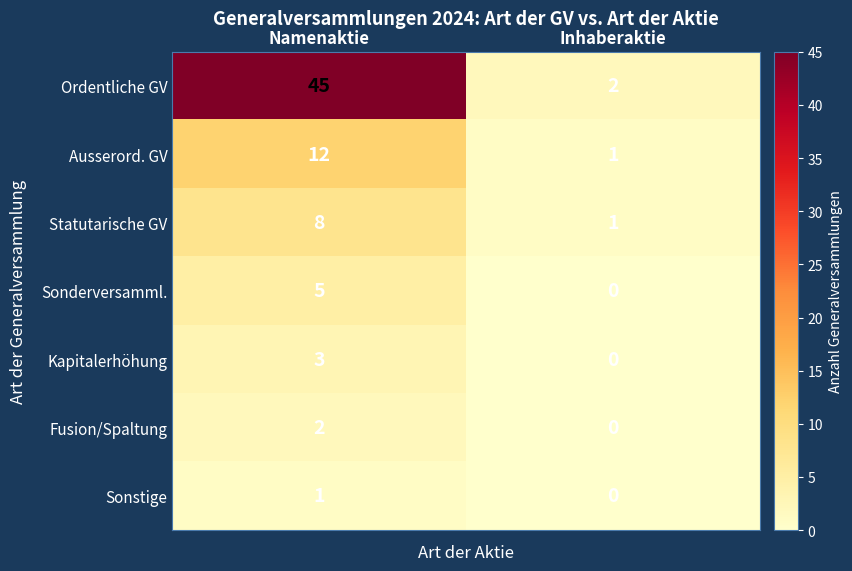

At which label is Kapitalerhöhung closest to 1?

Inhaberaktie